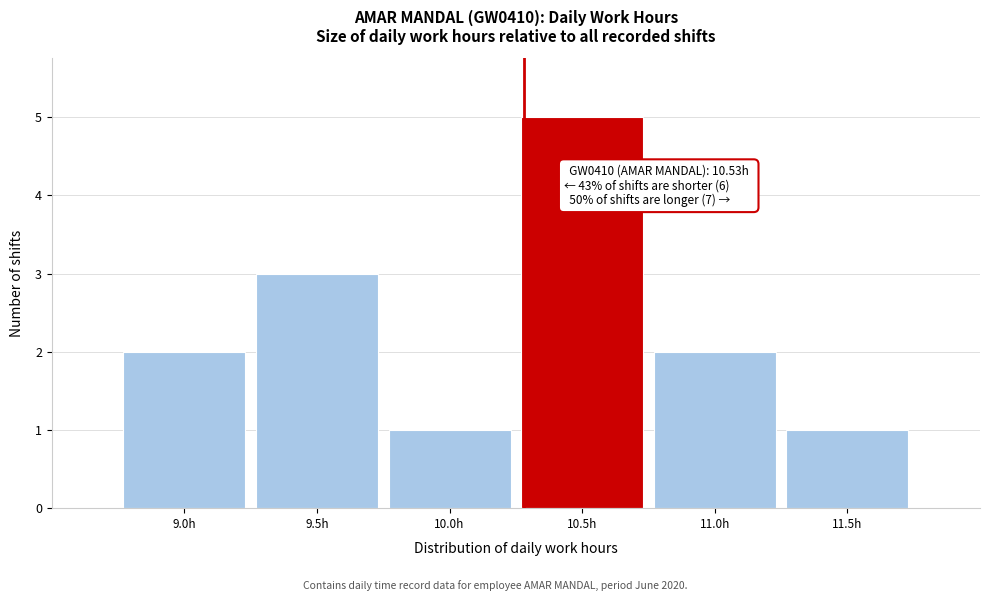

Reading left to right, list all the values displayed in this chart.

9.0h=2	9.5h=3	10.0h=1	10.5h=5	11.0h=2	11.5h=1